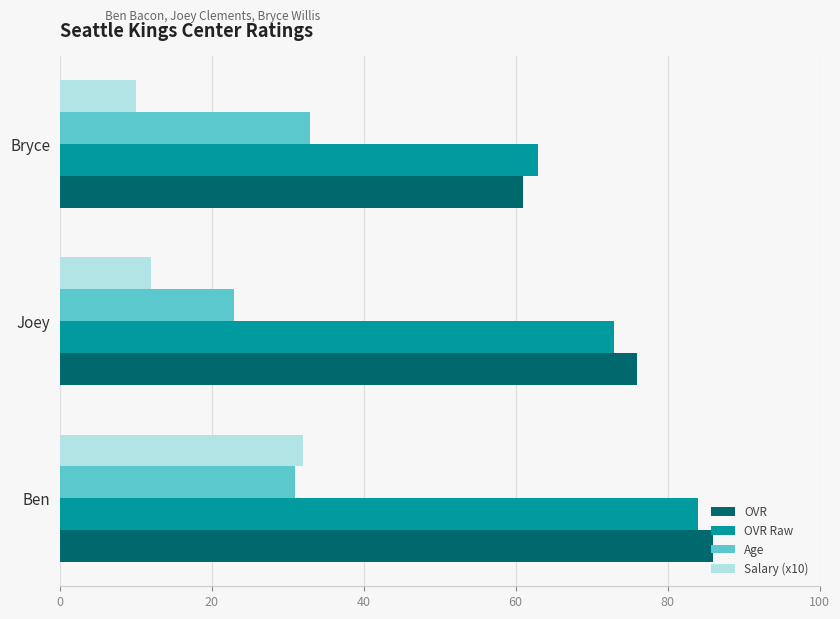

What are all the series names shown in the legend?

OVR, OVR Raw, Age, Salary (x10)